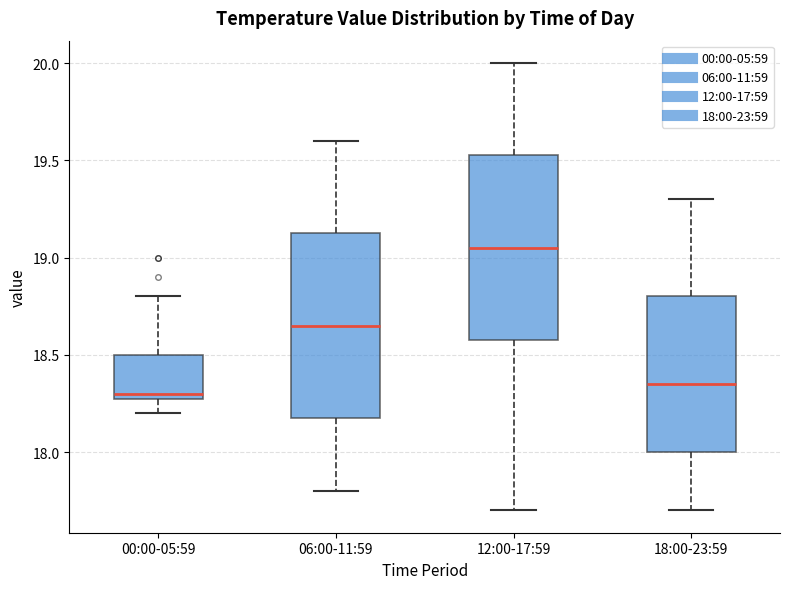

Reading left to right, read every box against the y-axis: the position of its median line, the range the box covers, and the ends of its whiskers. The values are not printed on the chart, so give them approximately, as read against the axis.

00:00-05:59: median 18.30 (just above the box's lower edge), box 18.30 to 18.50, whiskers 18.20 to 18.80
06:00-11:59: median 18.65, box 18.20 to 19.15, whiskers 17.80 to 19.60
12:00-17:59: median 19.05, box 18.60 to 19.55, whiskers 17.70 to 20.00
18:00-23:59: median 18.35, box 18.00 to 18.80, whiskers 17.70 to 19.30